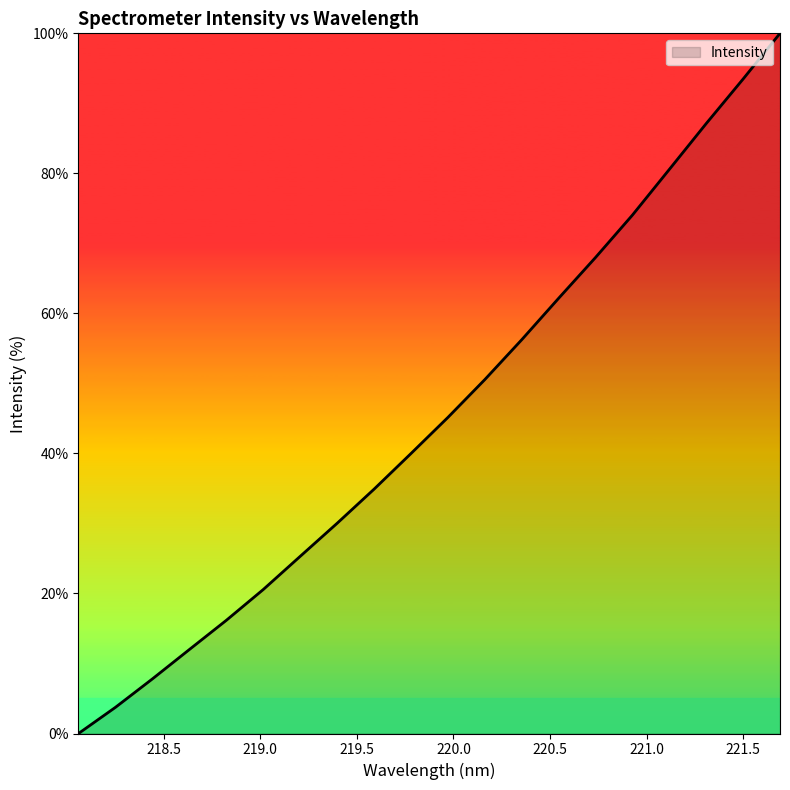

True or false: there are more than 0 points higher than both neighbors.

False